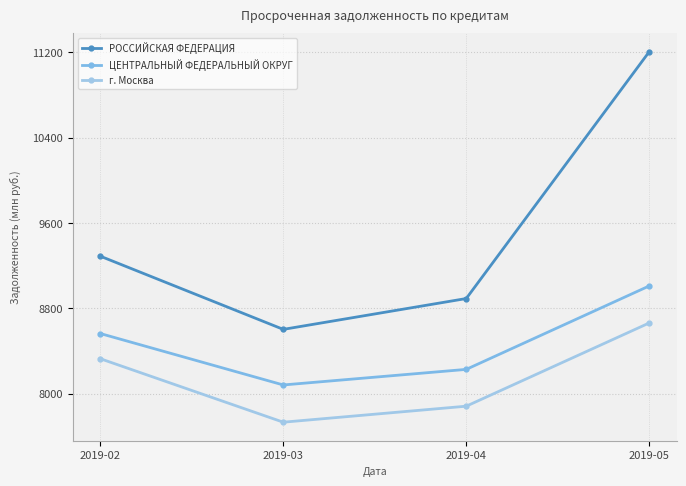

How many series are shown in this chart?

3